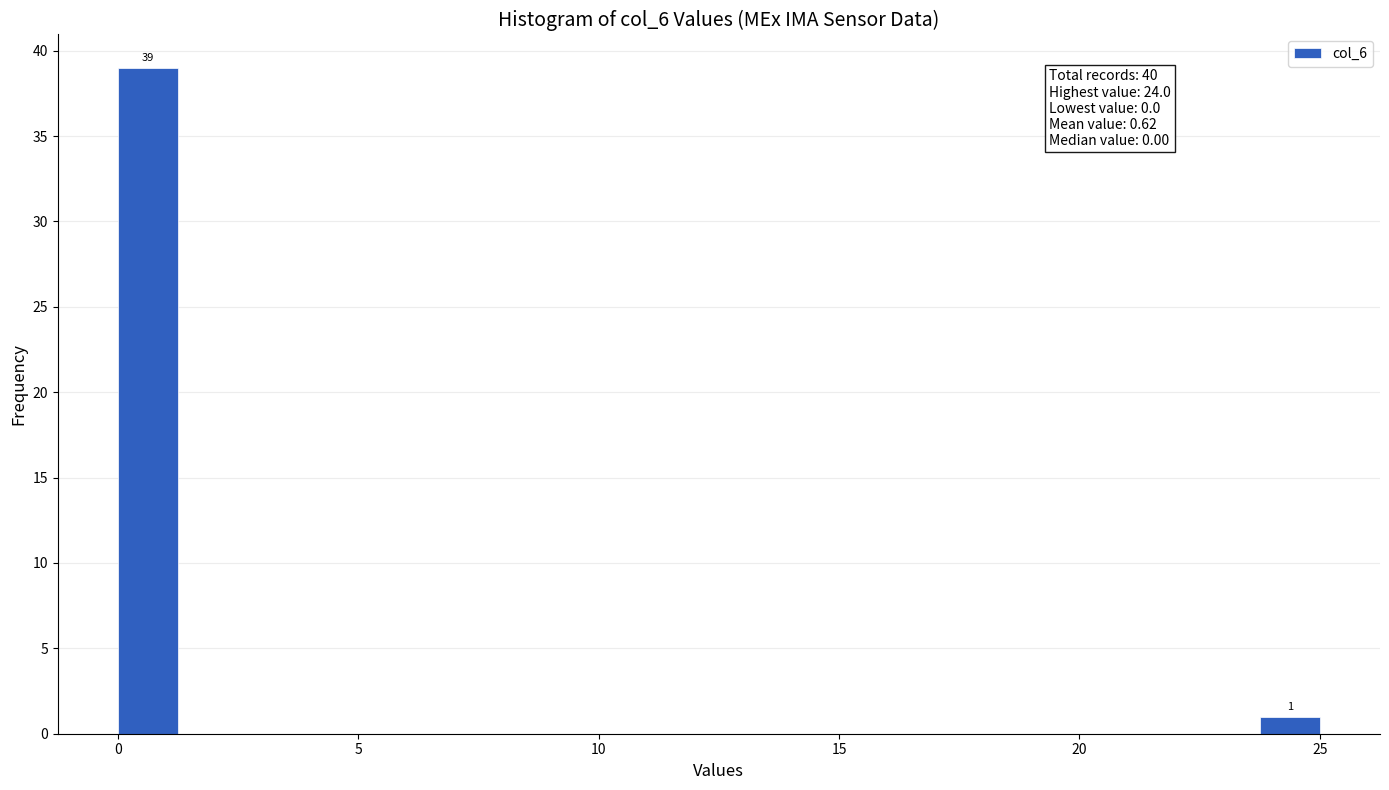

Around what value on the x-axis is the tallest bar? Give the approximate position of its centre, as read against the axis.

0.5